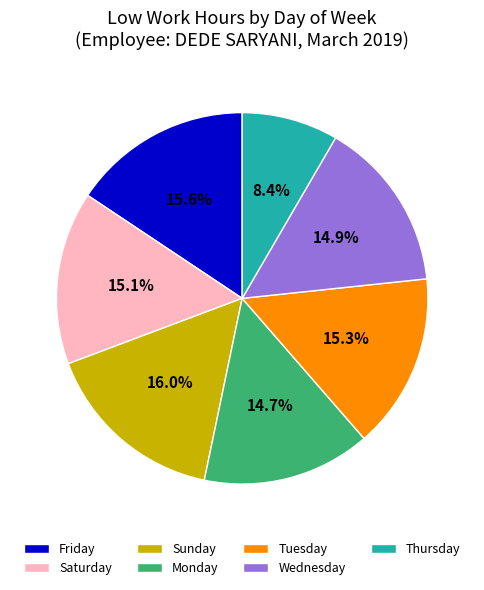

Is there any slice that represents more than half of the pie?

No